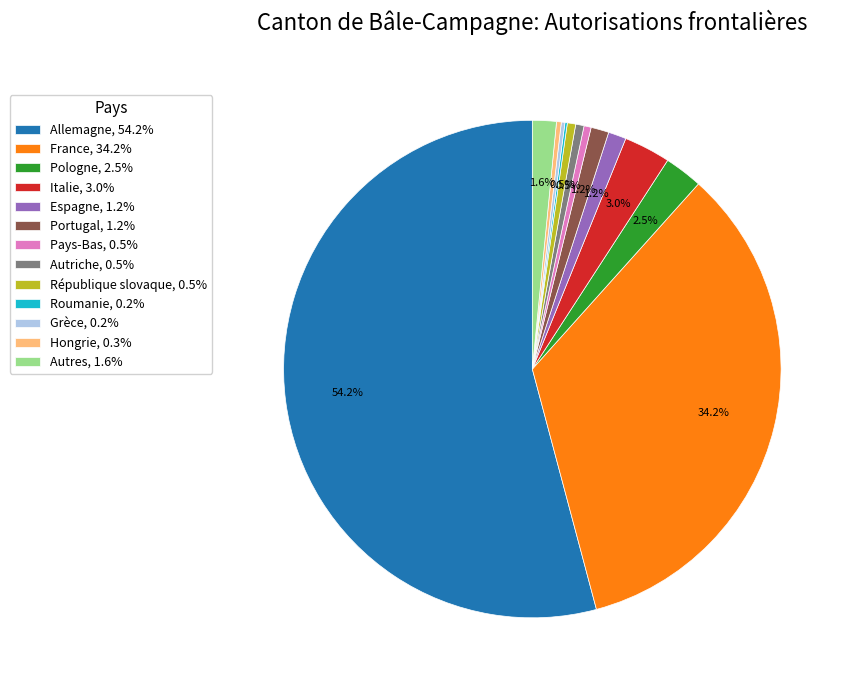

Which has a higher value, Pays-Bas or Autres?

Autres